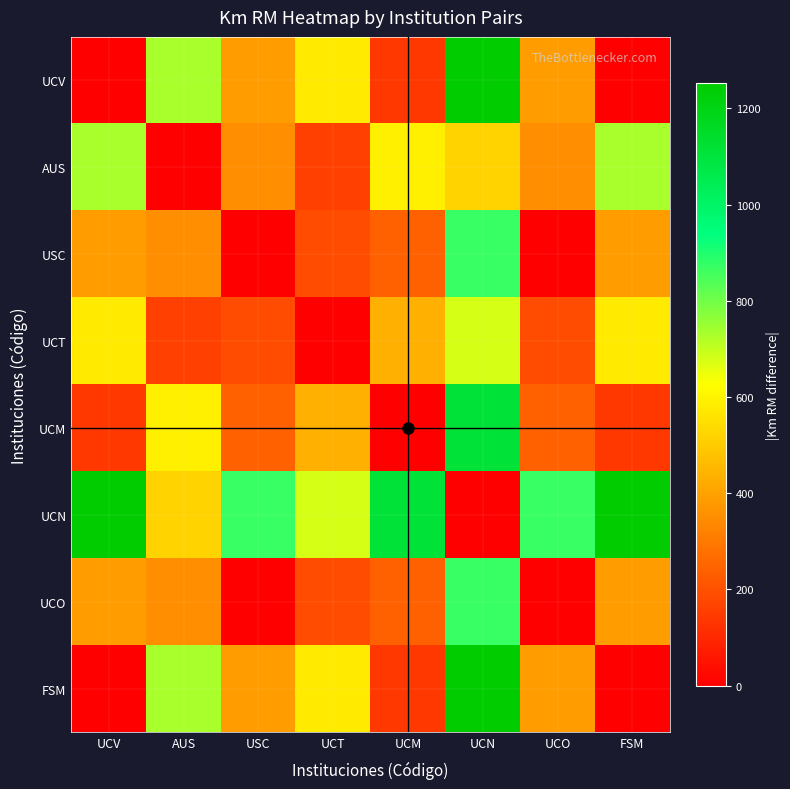

Reading left to right, list all the values displayed in this chart.

UCV: UCV=0.0	AUS=731.6	USC=383.8	UCT=574.0	UCM=140.9	UCN=1252.2	UCO=383.8	FSM=0.0
AUS: UCV=731.6	AUS=0.0	USC=347.9	UCT=157.6	UCM=590.7	UCN=520.6	UCO=347.9	FSM=731.6
USC: UCV=383.8	AUS=347.9	USC=0.0	UCT=190.2	UCM=242.9	UCN=868.4	UCO=0.0	FSM=383.8
UCT: UCV=574.0	AUS=157.6	USC=190.2	UCT=0.0	UCM=433.1	UCN=678.2	UCO=190.2	FSM=574.0
UCM: UCV=140.9	AUS=590.7	USC=242.9	UCT=433.1	UCM=0.0	UCN=1111.3	UCO=242.9	FSM=140.9
UCN: UCV=1252.2	AUS=520.6	USC=868.4	UCT=678.2	UCM=1111.3	UCN=0.0	UCO=868.4	FSM=1252.2
UCO: UCV=383.8	AUS=347.9	USC=0.0	UCT=190.2	UCM=242.9	UCN=868.4	UCO=0.0	FSM=383.8
FSM: UCV=0.0	AUS=731.6	USC=383.8	UCT=574.0	UCM=140.9	UCN=1252.2	UCO=383.8	FSM=0.0